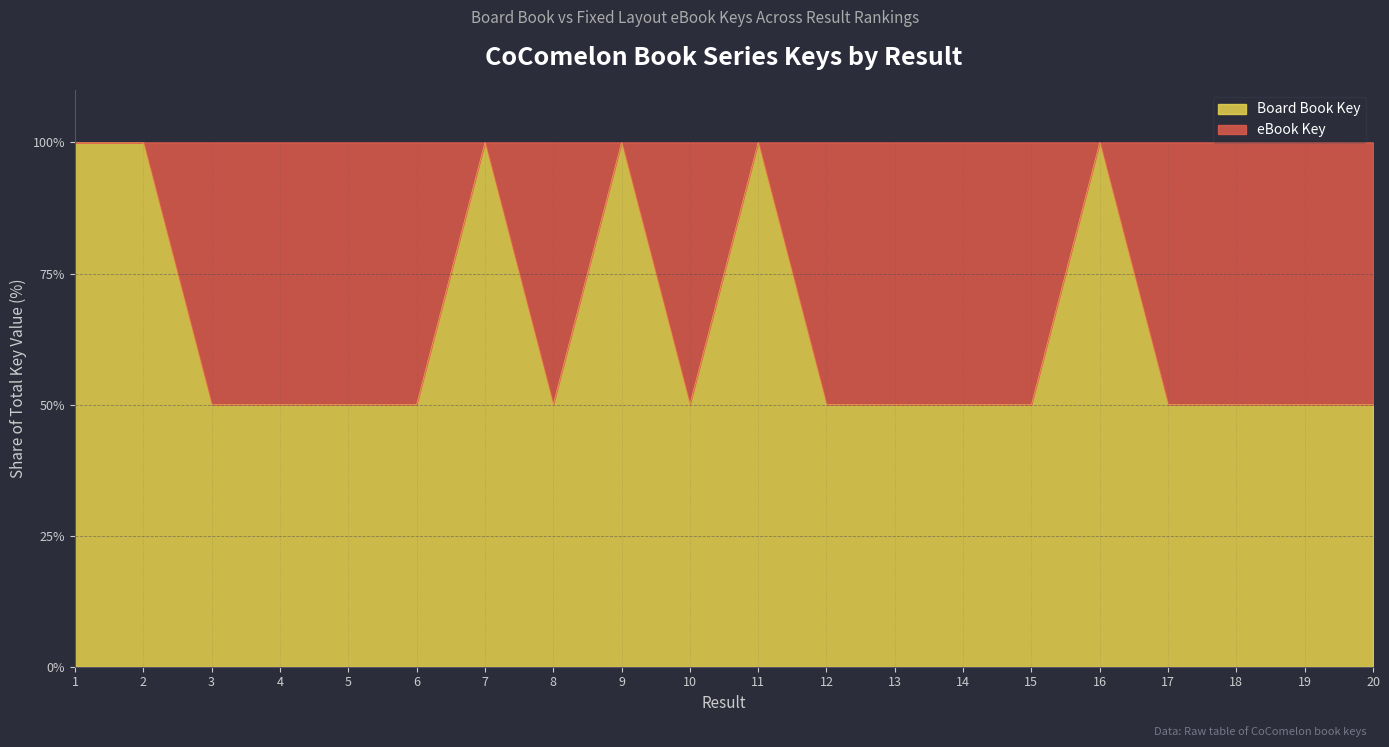

Reading left to right, list all the values displayed in this chart.

100	100	50	50	50	50	100	50	100	50	100	50	50	50	50	100	50	50	50	50